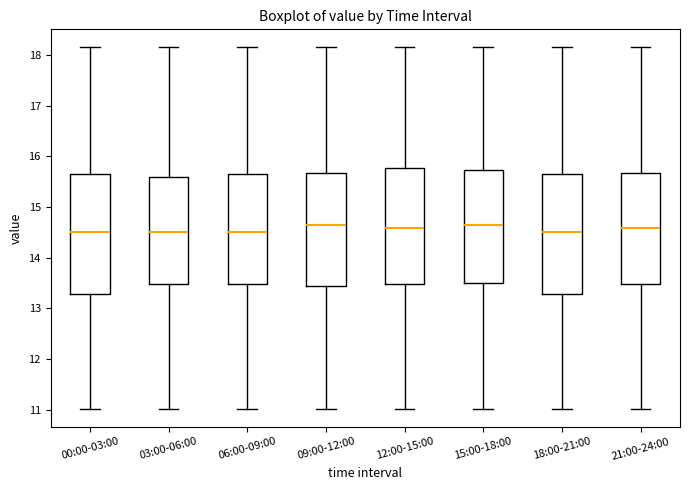

Where does the lower whisker of the box for 12:00-15:00 end on the y-axis? The values are not printed on the chart, so give them approximately, as read against the axis.

11.0